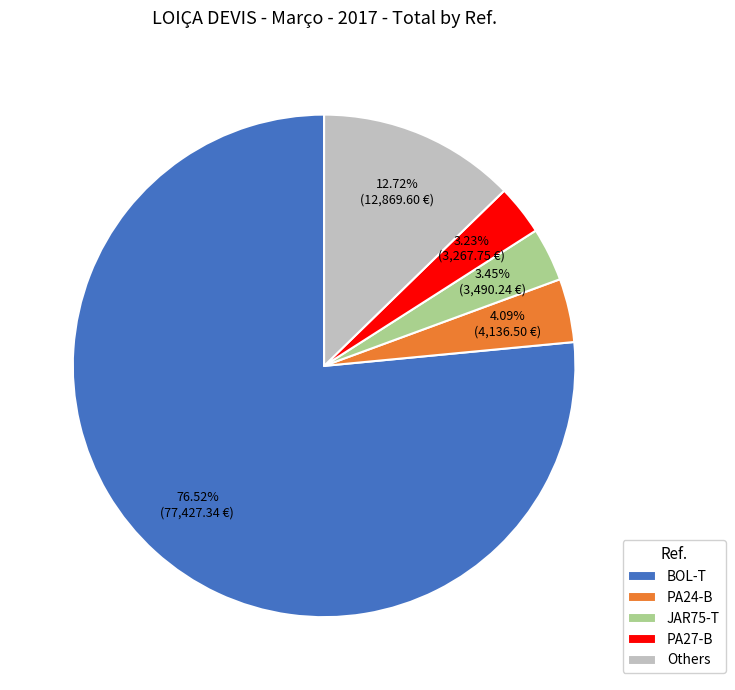

What is the largest slice in the pie chart?

BOL-T